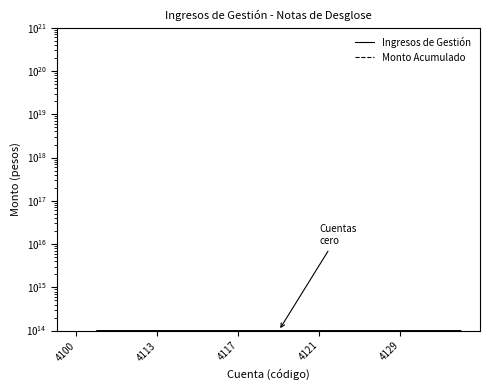

What is the greatest value displayed?

100000000000000